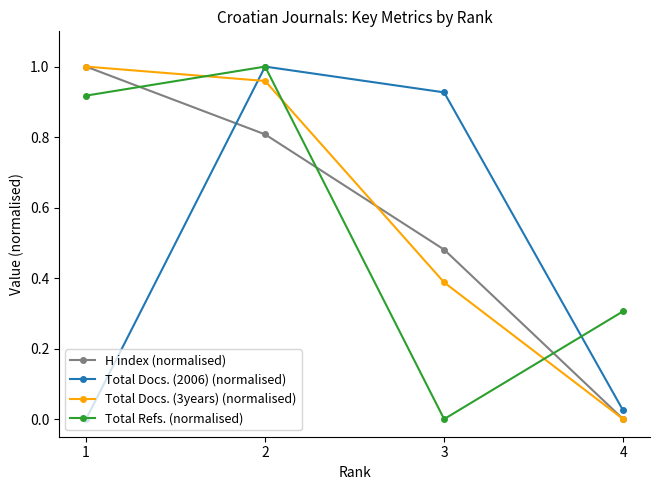

How many values in Total Docs. (2006) (normalised) are above zero?

3